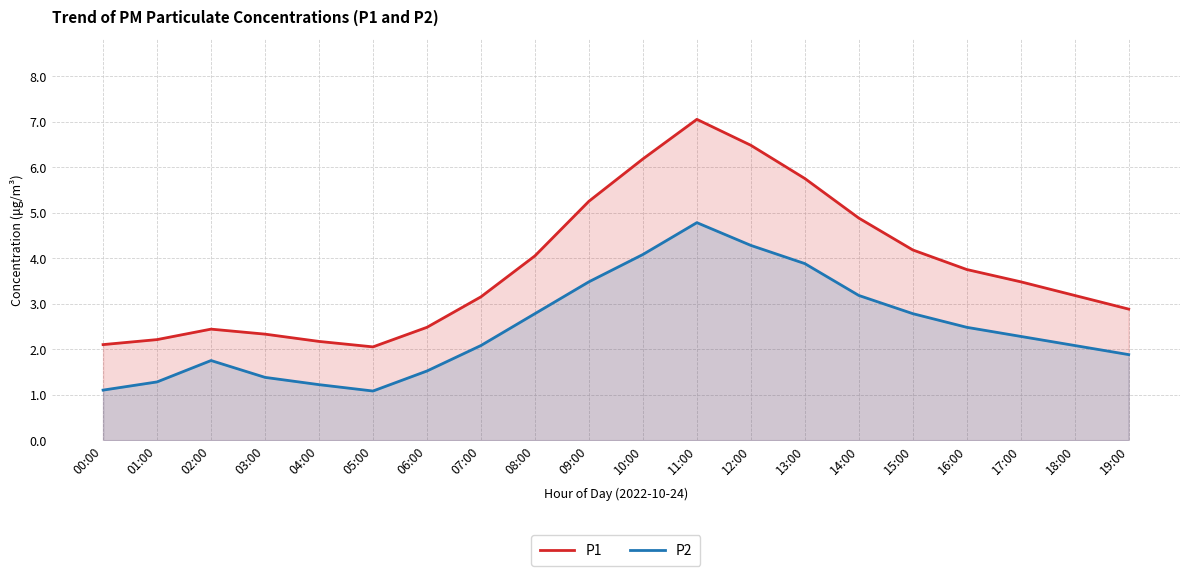

Reading right to left, transcribe all the data shown in this chart.

P1: 2.9	3.2	3.5	3.8	4.2	4.9	5.8	6.5	7.0	6.2	5.2	4.0	3.1	2.5	2.0	2.2	2.3	2.4	2.2	2.1
P2: 1.9	2.1	2.3	2.5	2.8	3.2	3.9	4.3	4.8	4.1	3.5	2.8	2.1	1.5	1.1	1.2	1.4	1.8	1.3	1.1